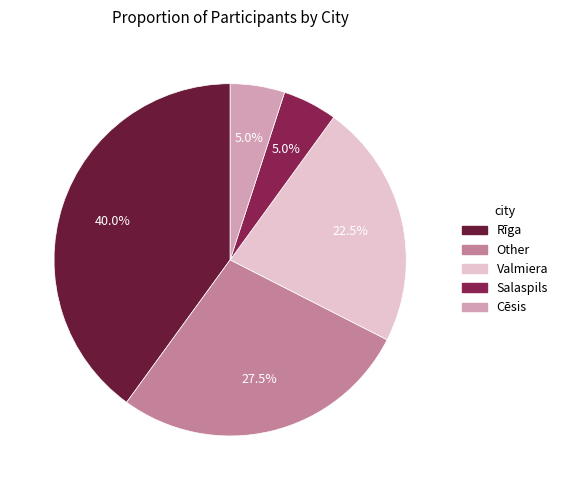

Combined, what portion of the pie is Cēsis and Other?

32.5%